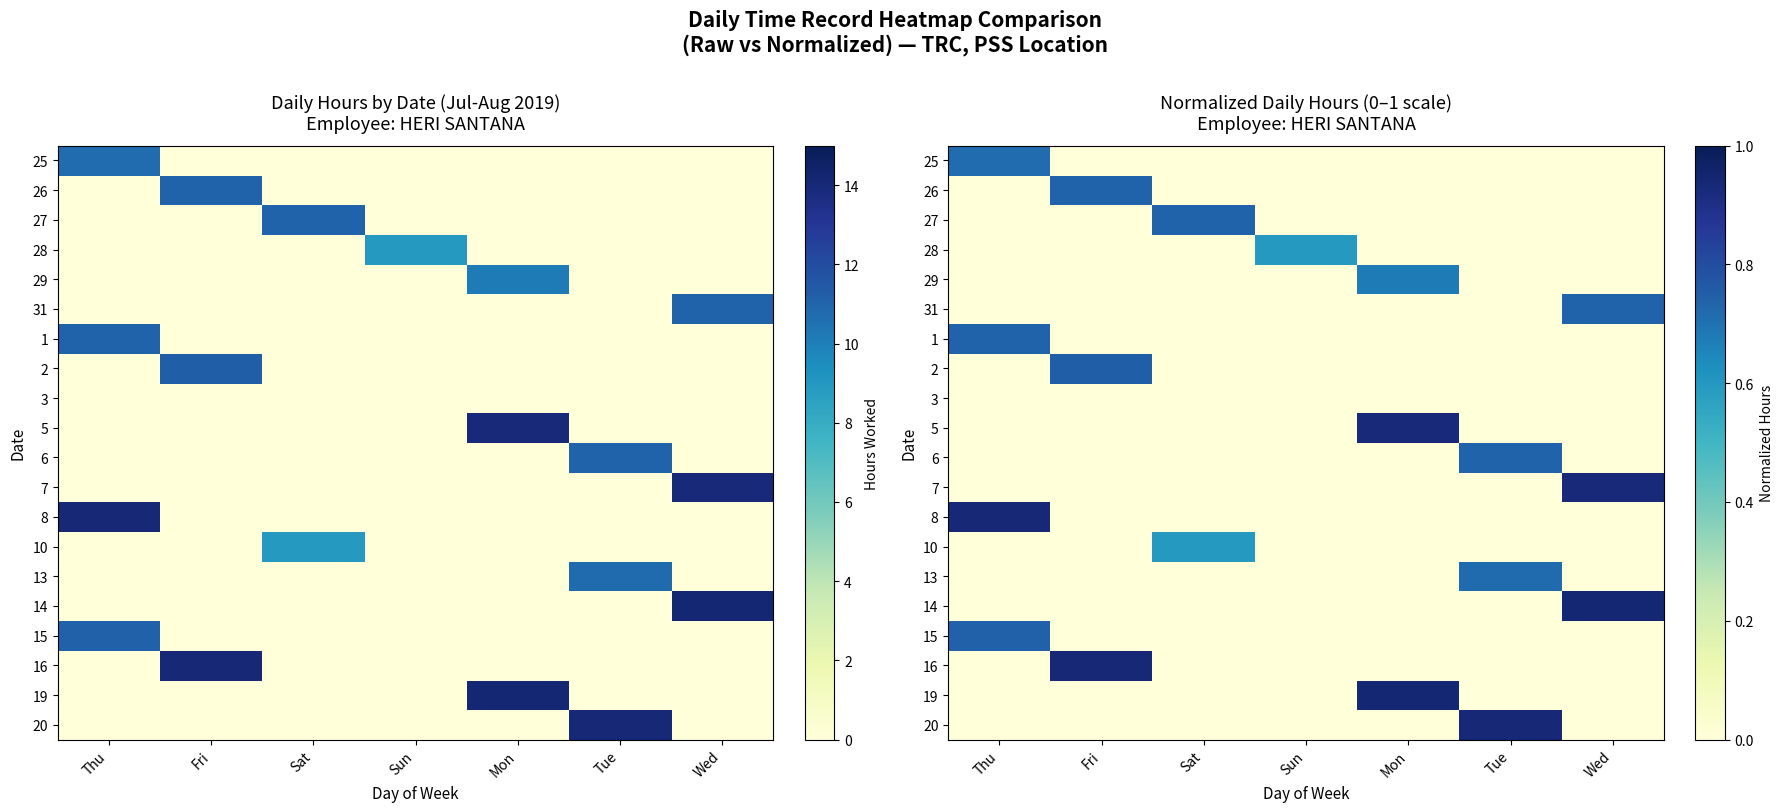

Which category has the highest value across all series?

Mon